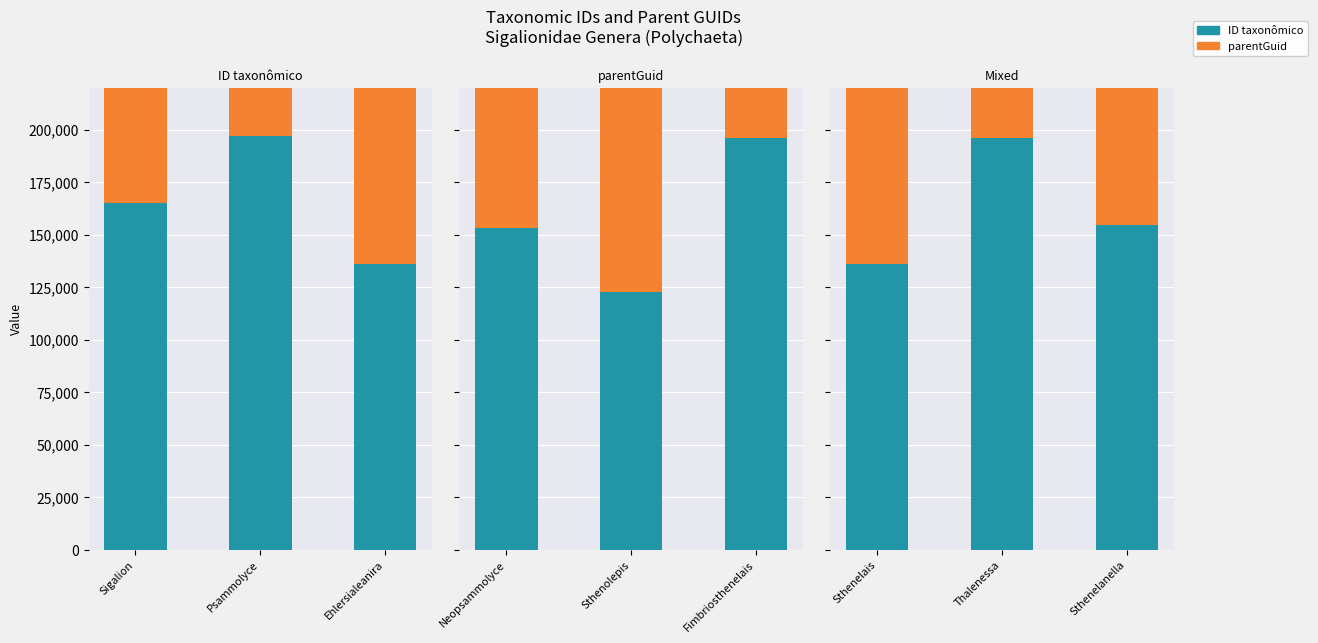

Rank the series at Thalenessa from lowest to highest value.

parentGuid, ID taxonômico